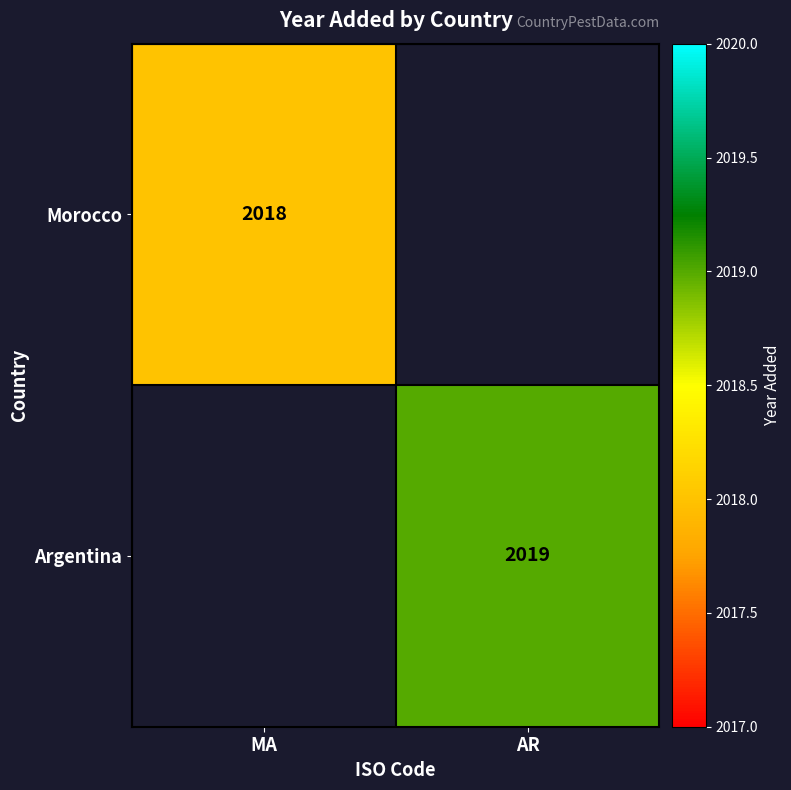

The value of Morocco at MA is 976. True or false?

False